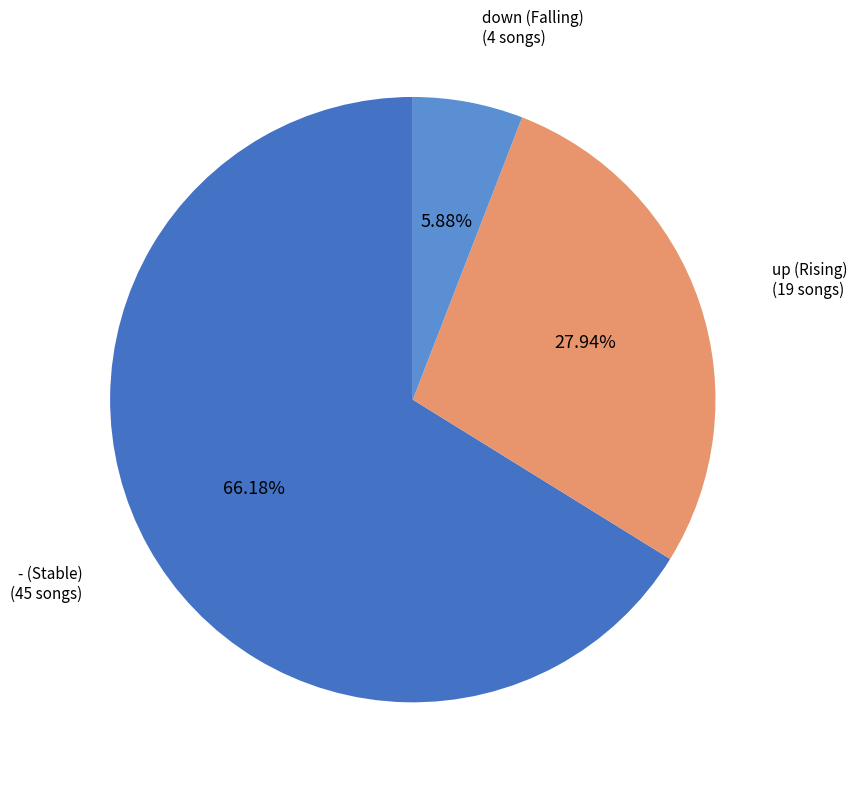

Count the number of slices in the pie.

3